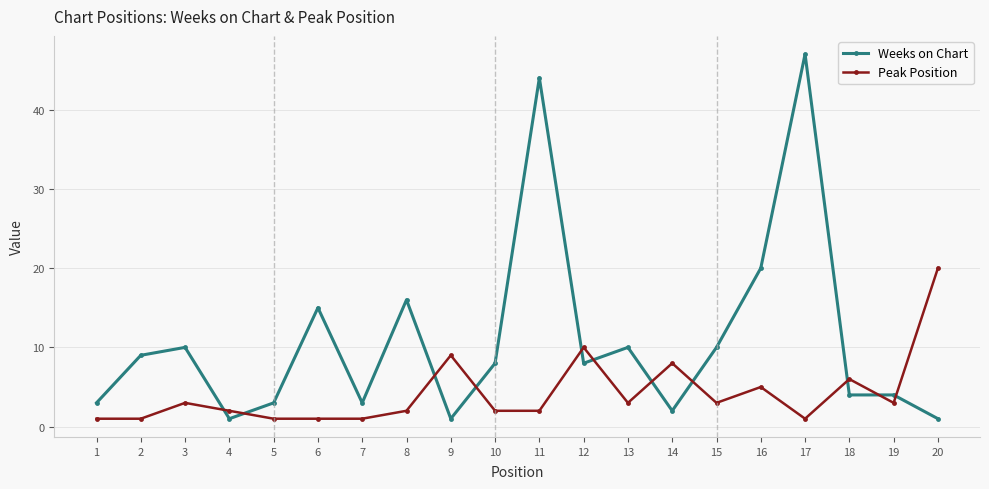

What is the maximum value shown in the chart?

47